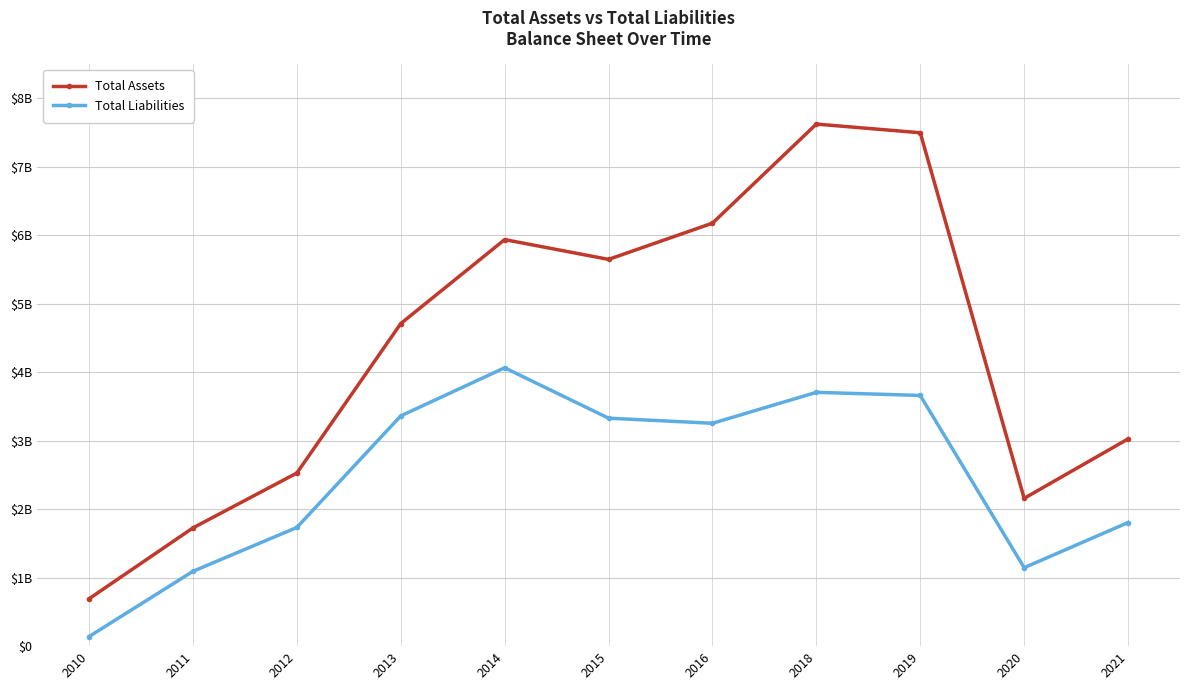

Reading left to right, extract all data points from this chart.

Total Assets: 691852000	1727382000	2528794000	4711924000	5938412000	5649375000	6178632000	7626142000	7499253000	2159037000	3026787000
Total Liabilities: 140058000	1093144000	1733789000	3363375000	4066111000	3330033000	3255475000	3707262000	3662172000	1146298000	1805214000